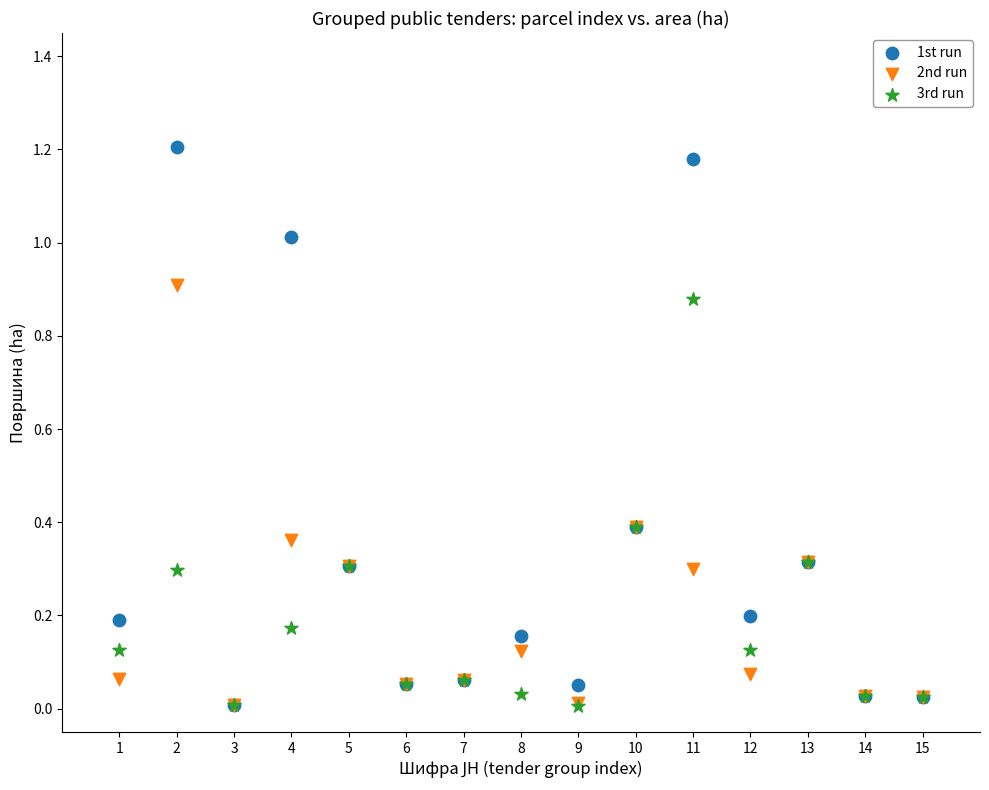

Which series contains the highest Y value?

1st run